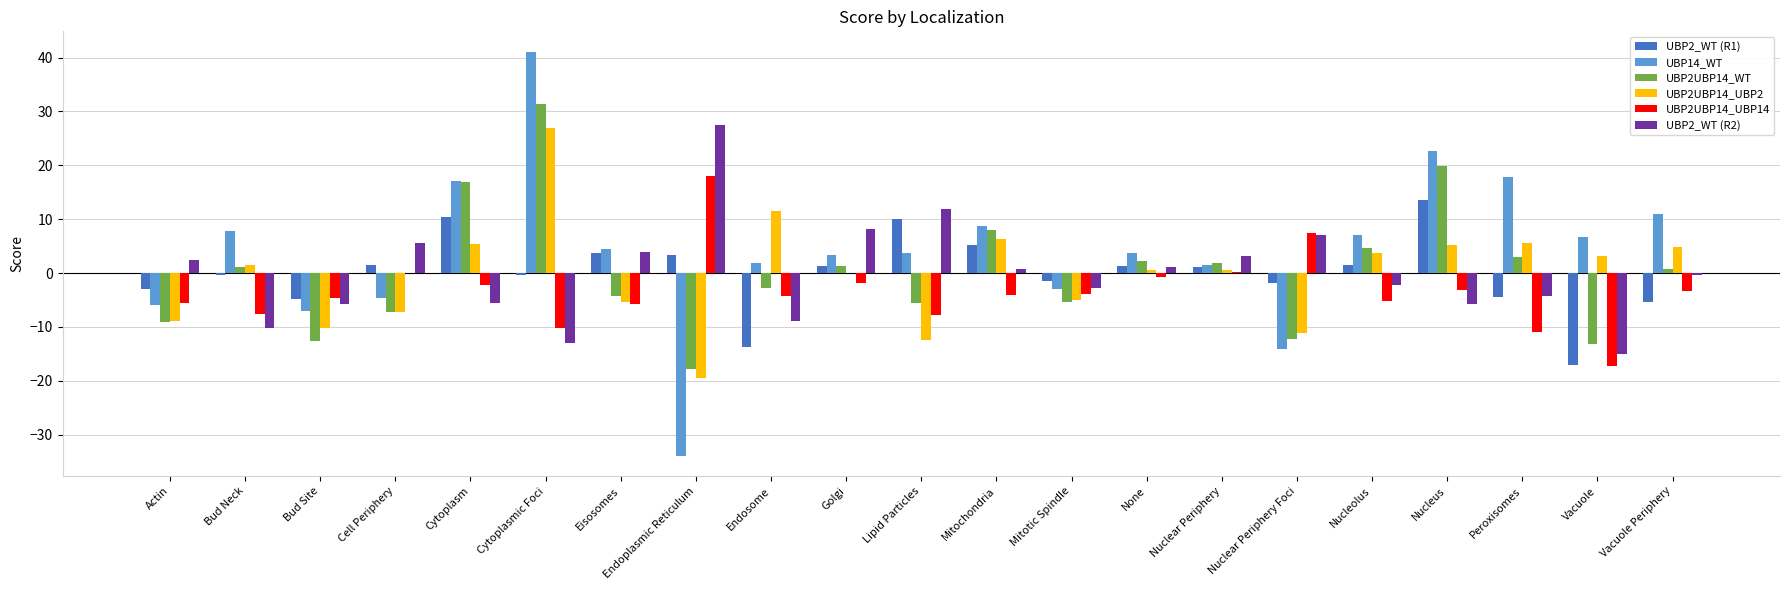

At which category does the chart reach its peak across all series?

Cytoplasmic Foci